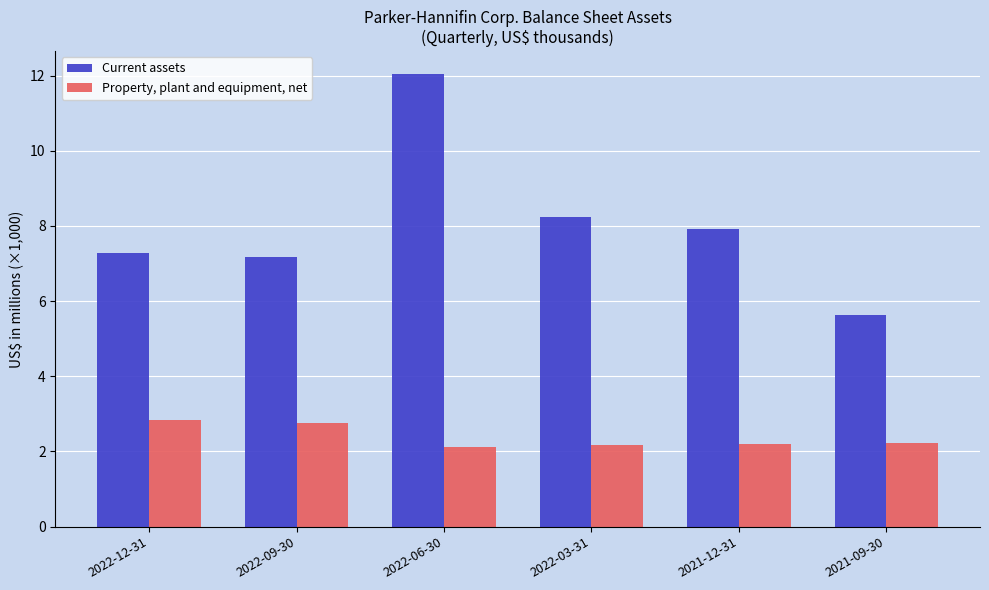

What is the label of the 2nd bar from the left?

2022-09-30